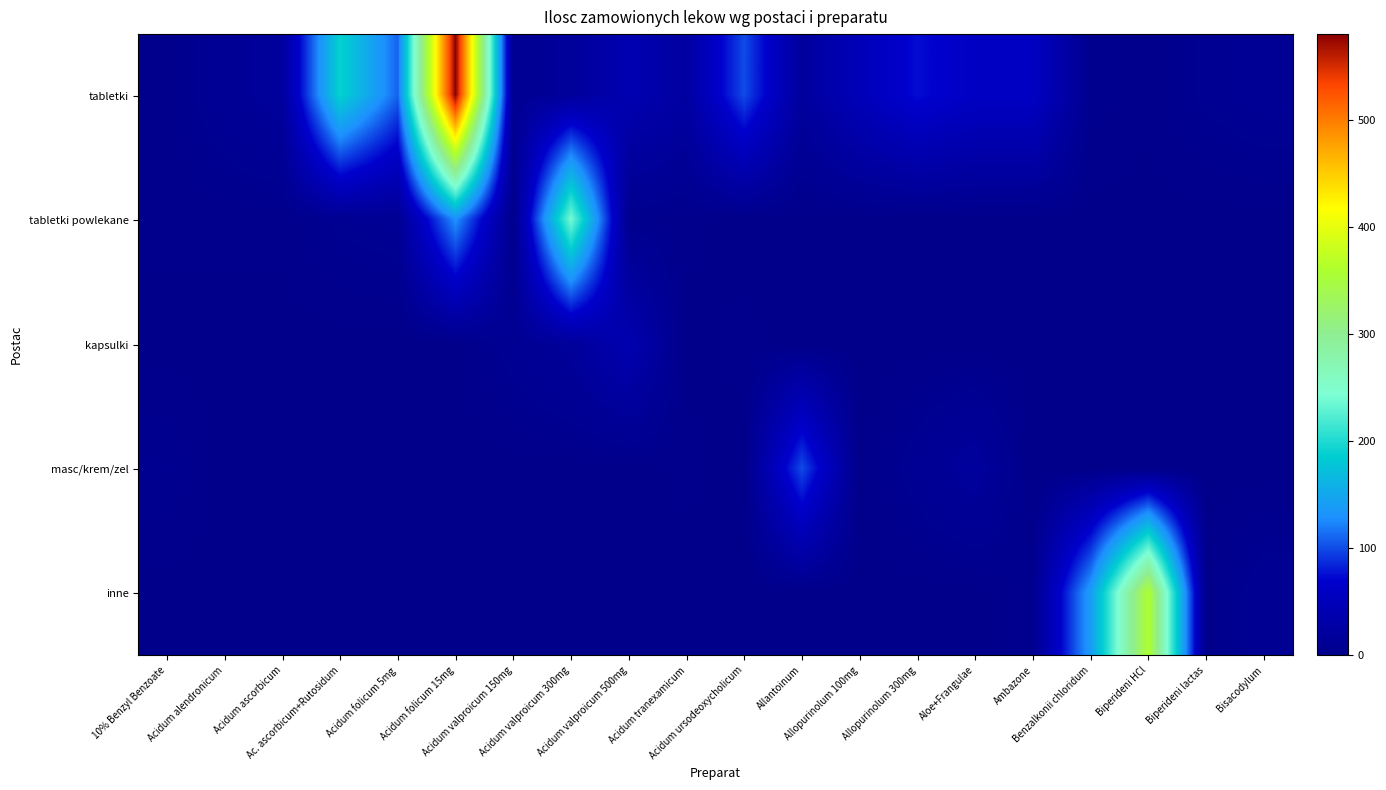

Which series has the largest range (max minus min)?

tabletki